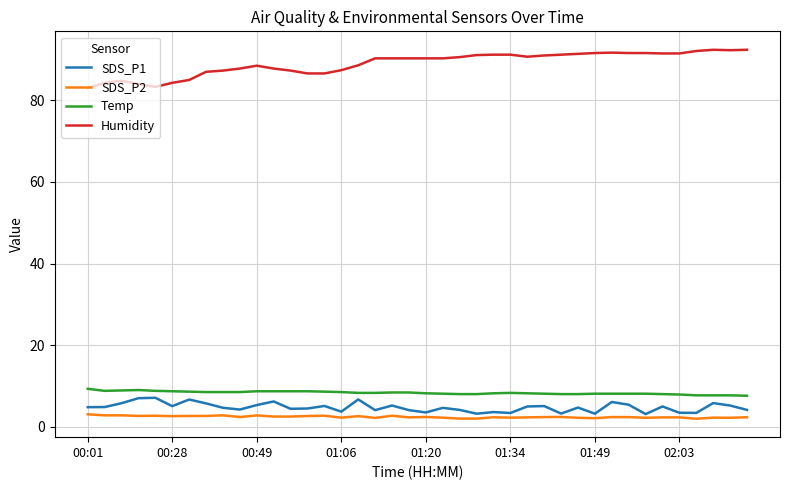

Which series has the largest total across all categories?

Humidity